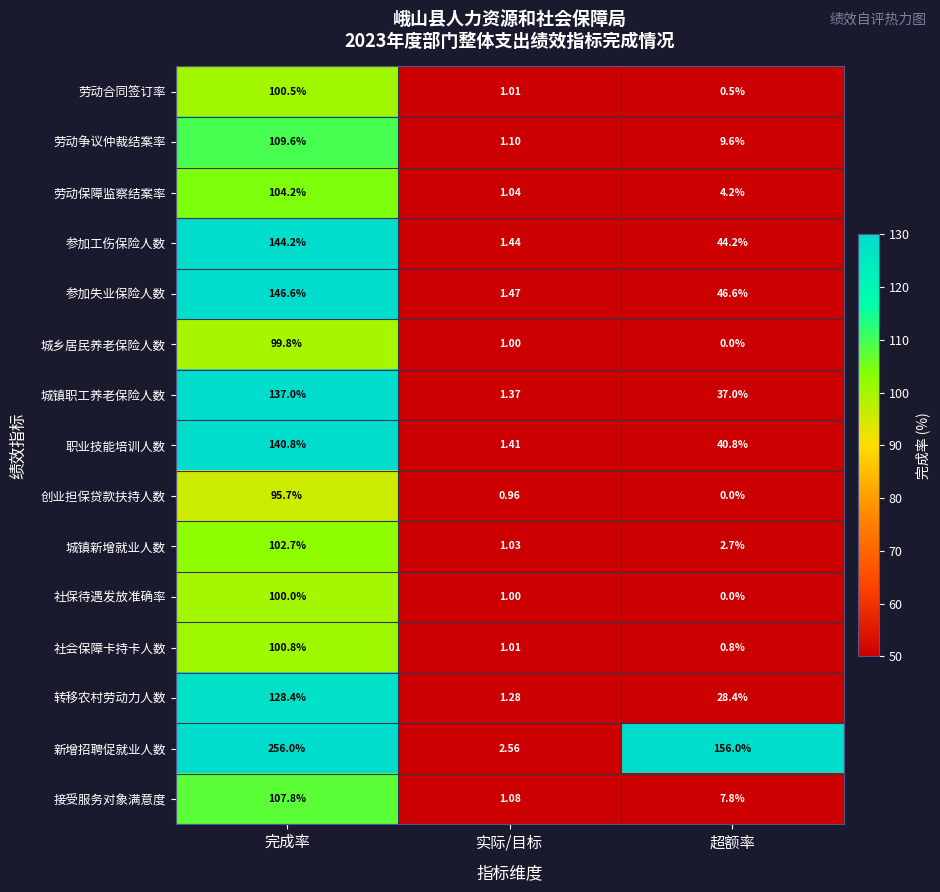

Which category has the highest value in the 城镇职工养老保险人数 series?

完成率